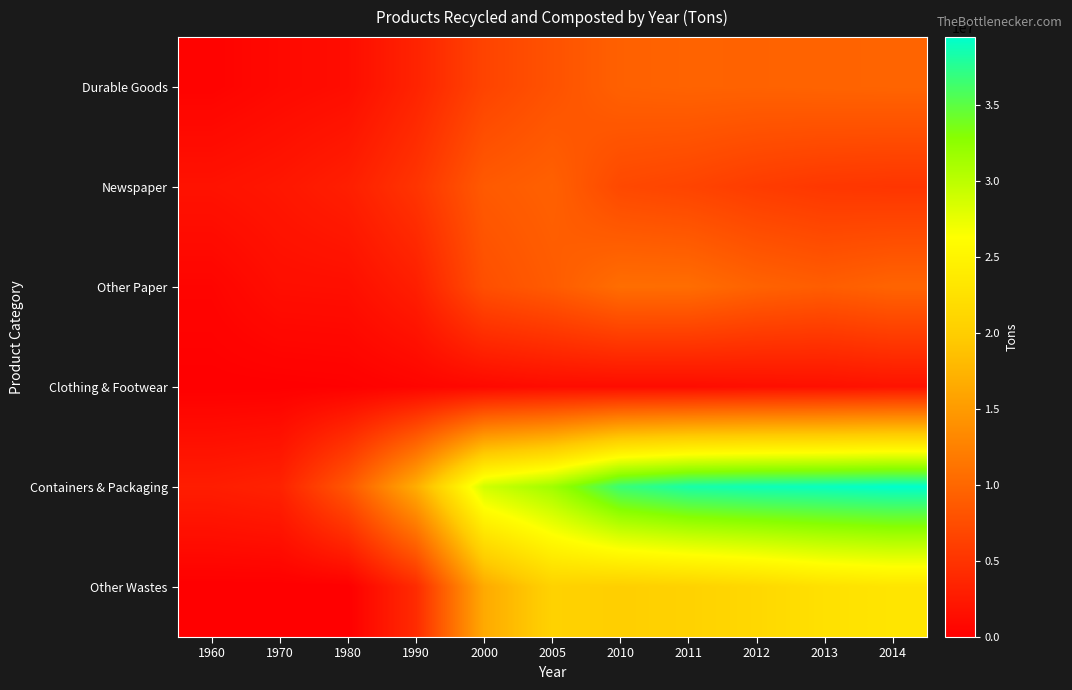

Between 2011 and 2013, which is larger?

2013